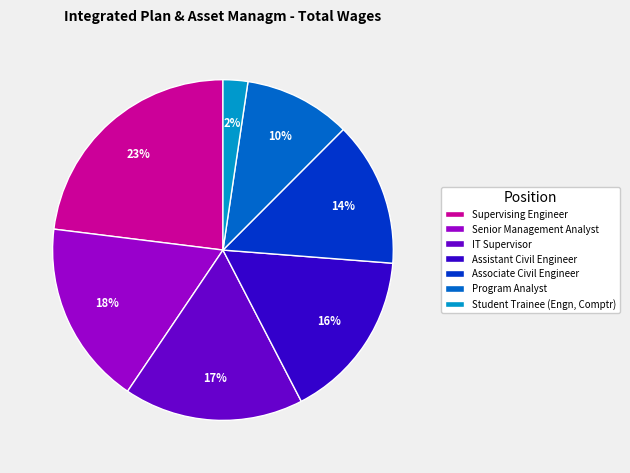

To the nearest percent, what is the average slice percentage?

14%